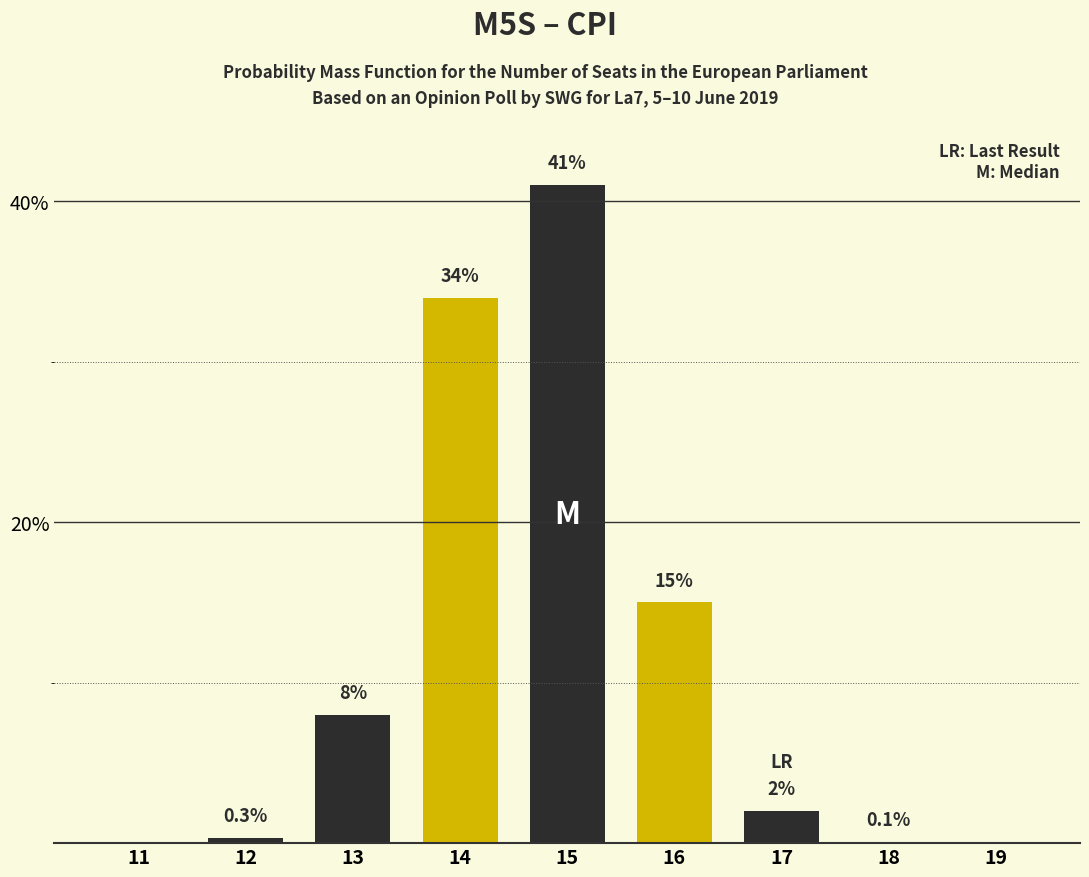

Reading right to left, list all the values displayed in this chart.

19=0.0	18=0.1	17=2.0	16=15.0	15=41.0	14=34.0	13=8.0	12=0.3	11=0.0